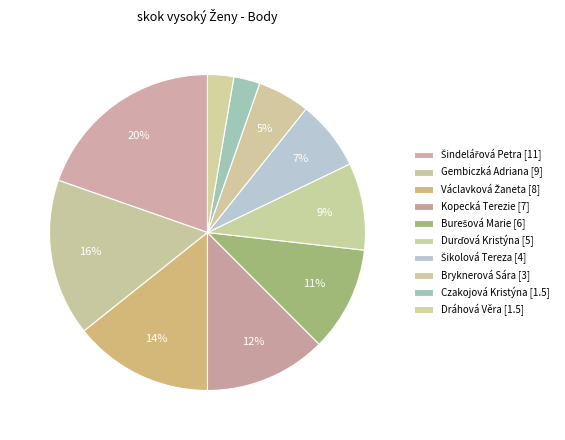

How many slices are in this pie chart?

10